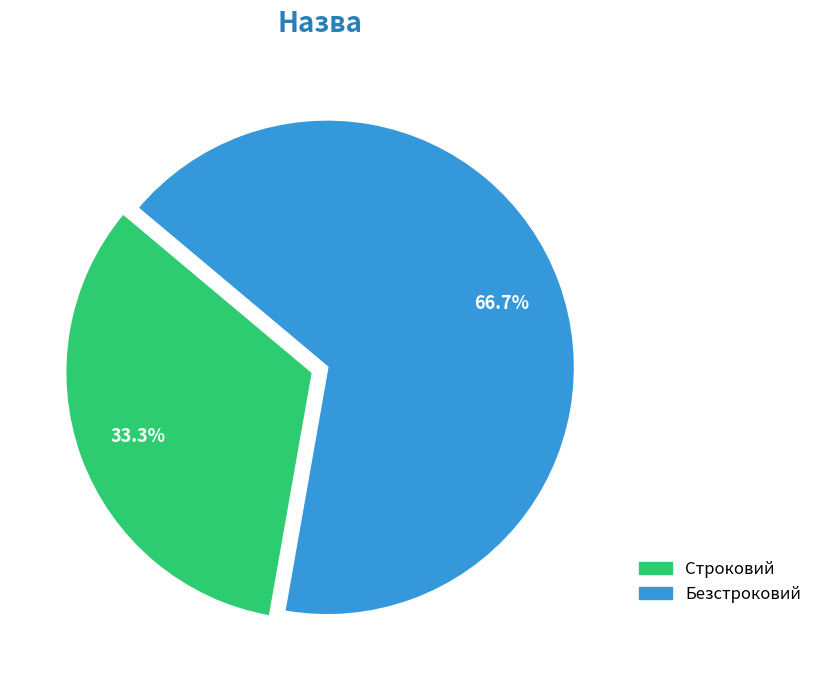

Rank the categories by value from highest to lowest.

Безстроковий, Строковий